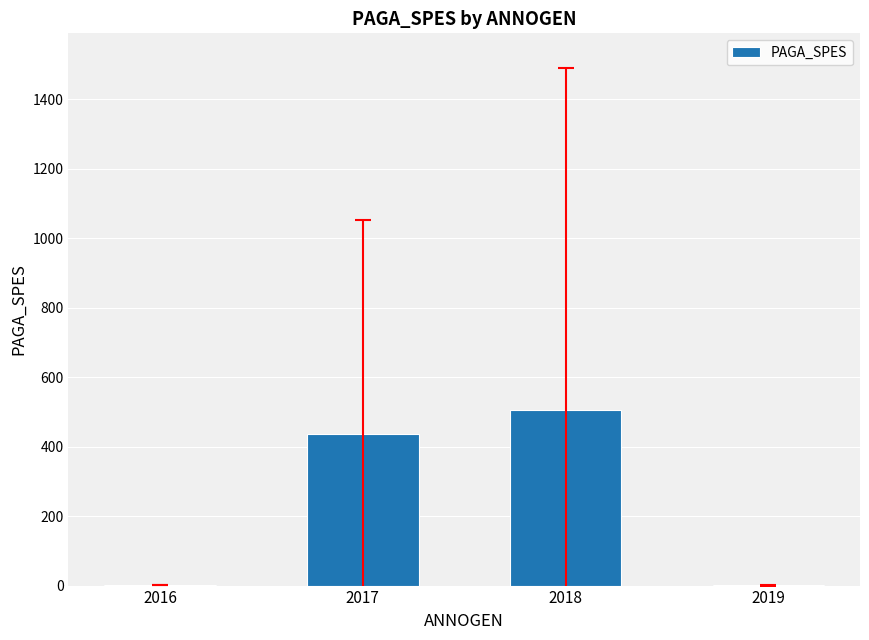

At which label is the value closest to 253?

2017